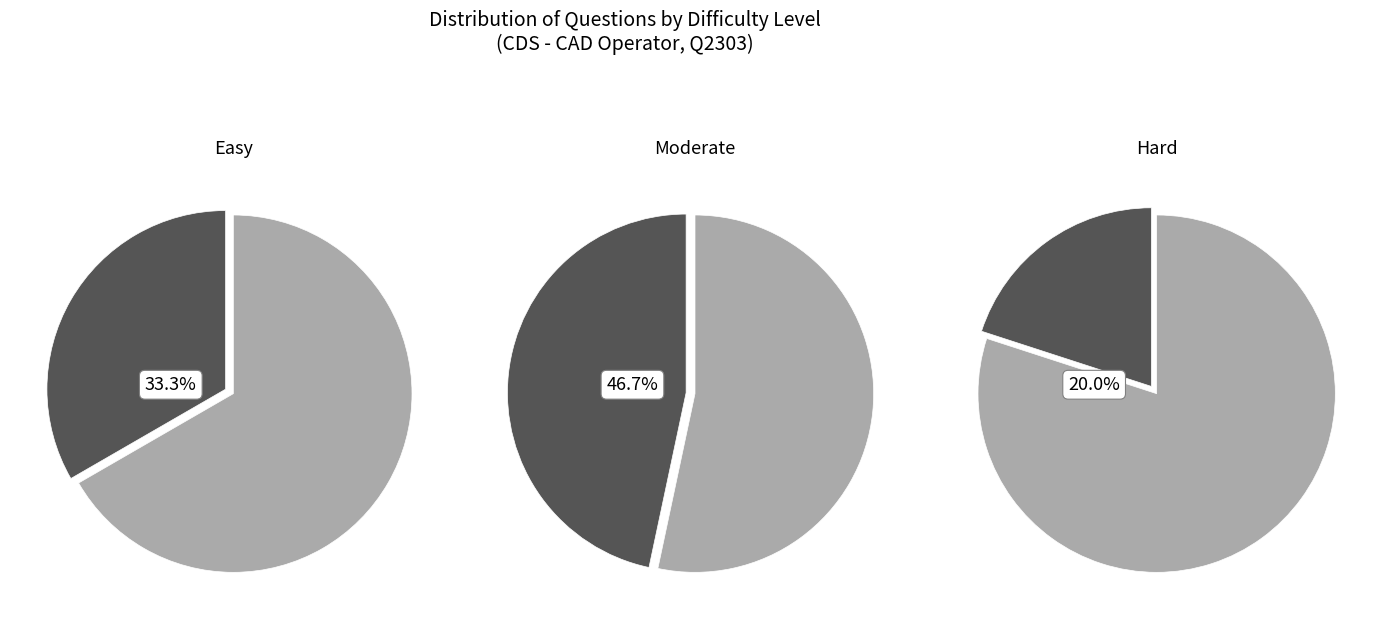

Rank the categories by value from lowest to highest.

Hard, Easy, Moderate